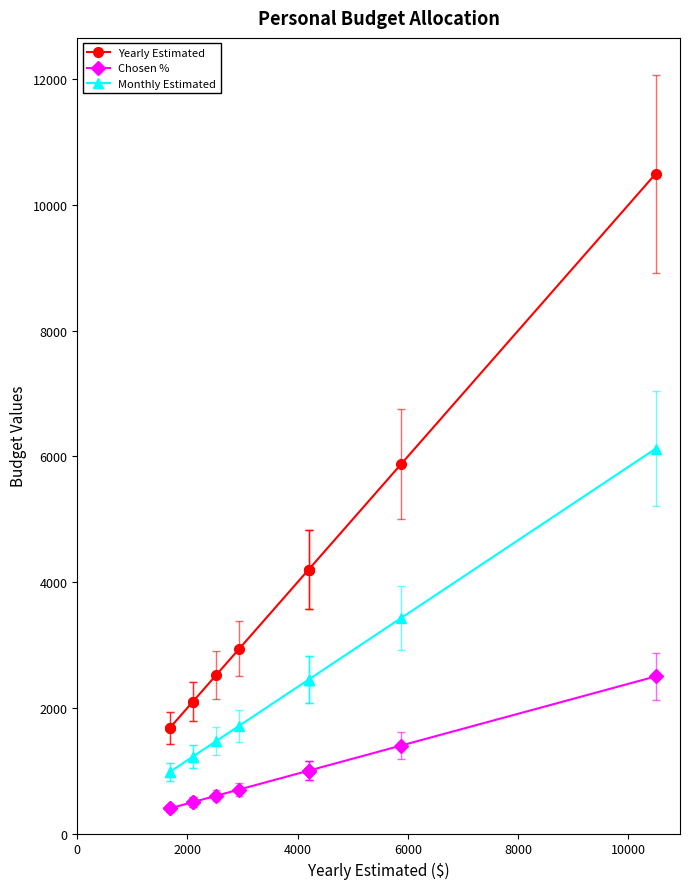

Rank the series by their maximum value, from highest to lowest.

Yearly Estimated, Monthly Estimated, Chosen %